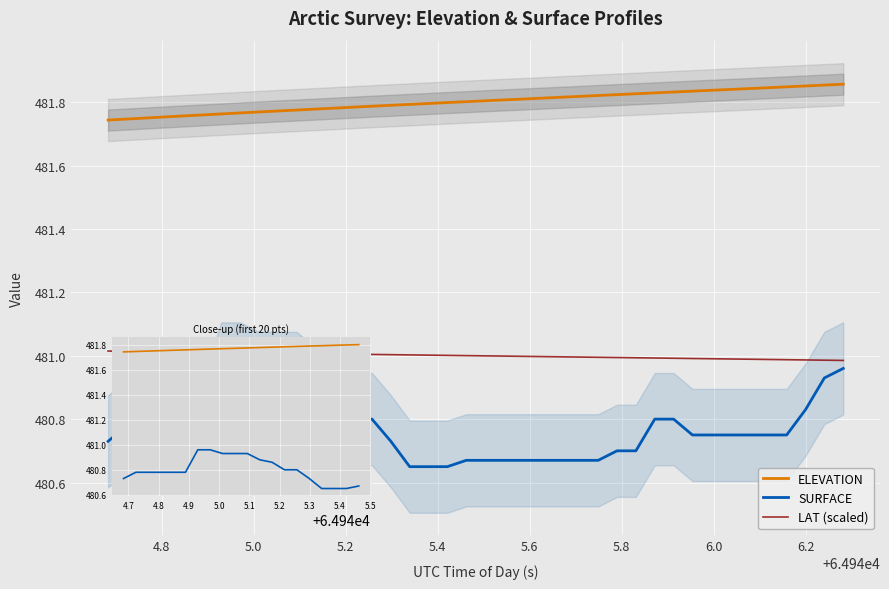

Is it true that ELEVATION equals 181.0 at 13?

False